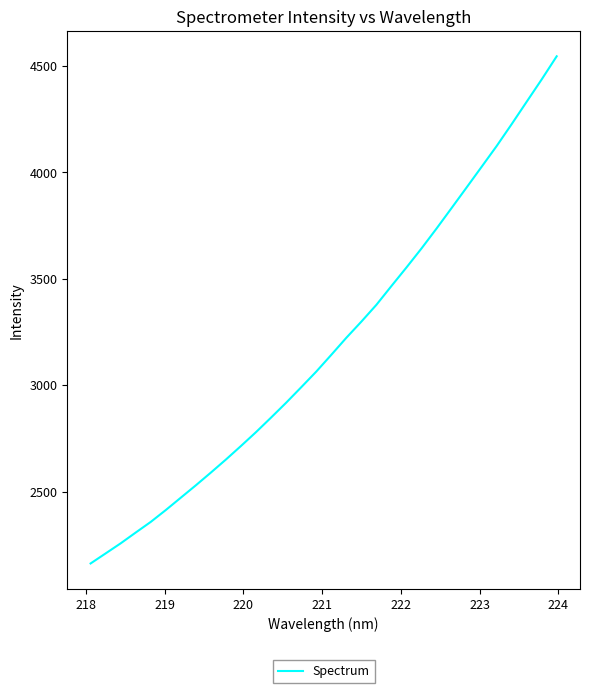

What is the greatest value displayed?

4544.2